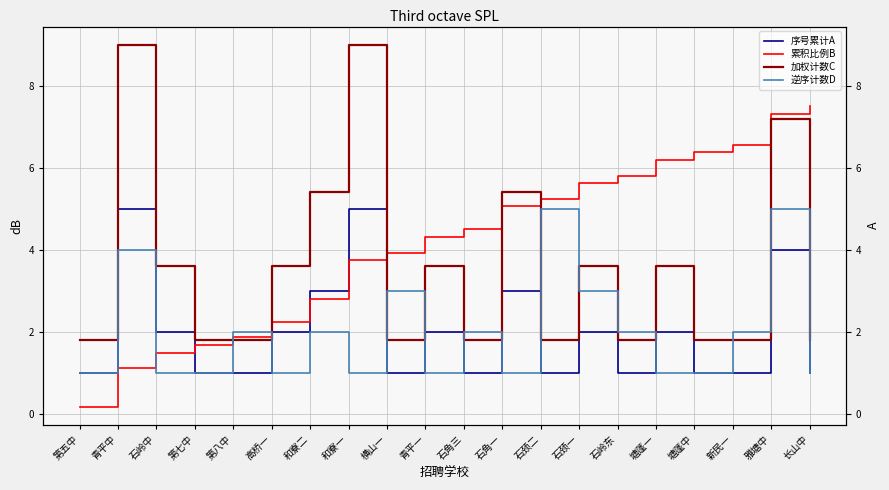

What is the minimum value for 逆序计数D?

1.0